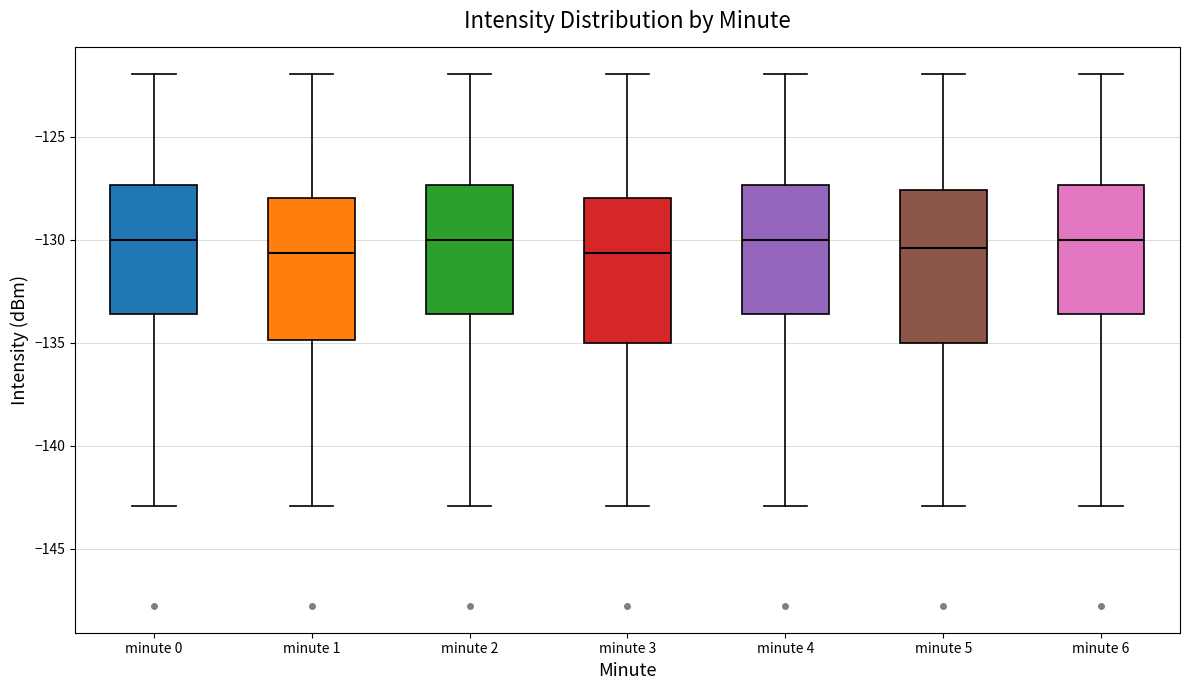

Where does the upper whisker of the box for minute 6 end on the y-axis? The values are not printed on the chart, so give them approximately, as read against the axis.

-122.0